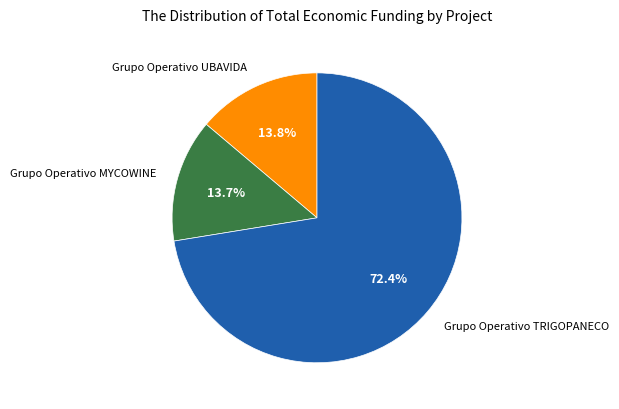

Is there a majority slice in this chart?

Yes